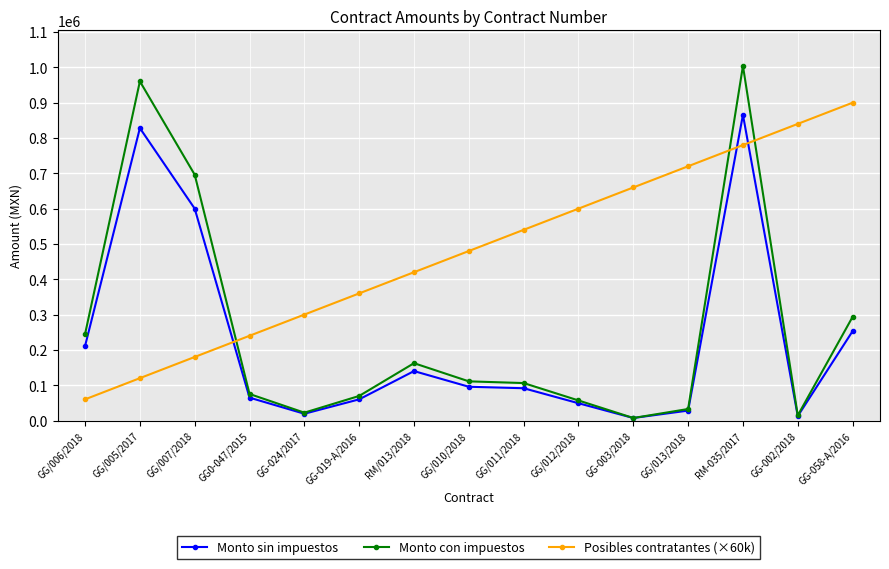

List the series in order of their peak value, lowest first.

Monto sin impuestos, Posibles contratantes (×60k), Monto con impuestos